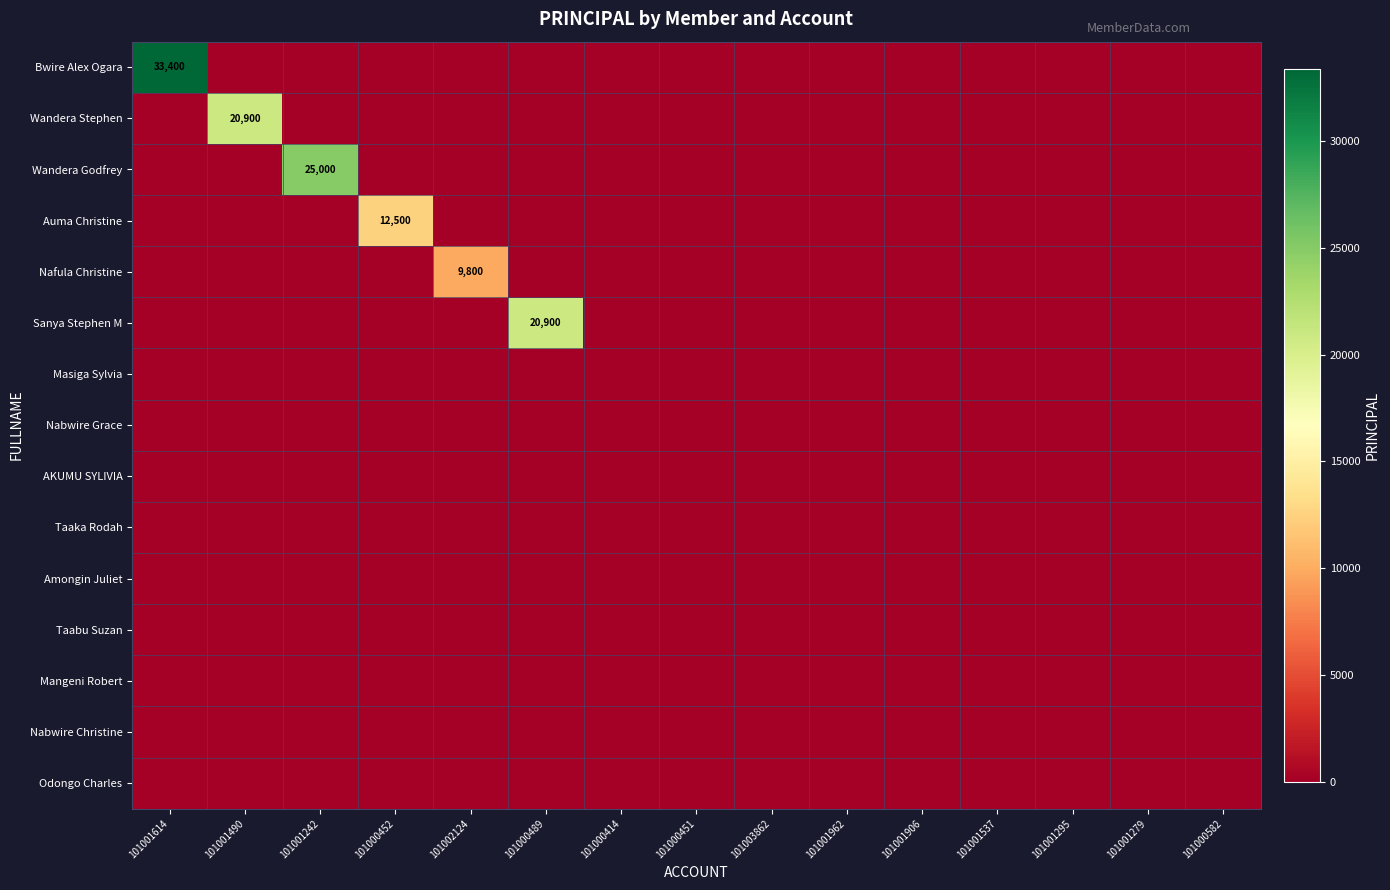

Count the number of categories in the chart.

15